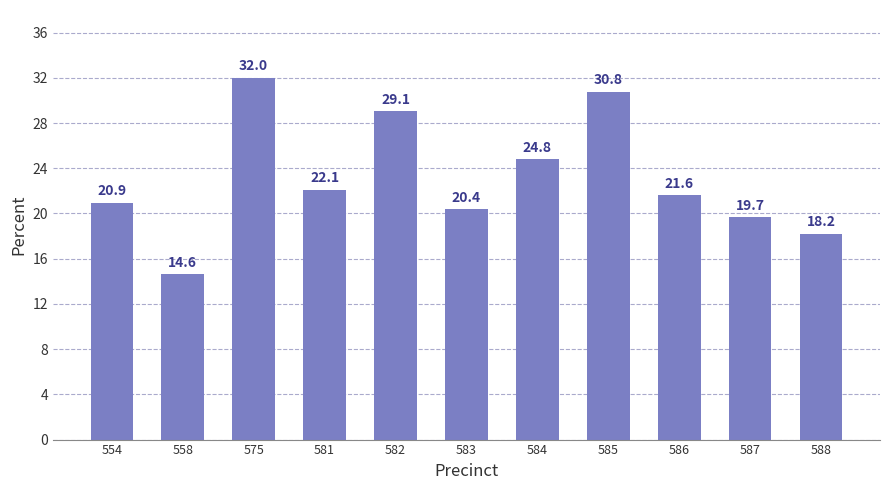

The chart shows a value of 29.1 at 582. True or false?

True